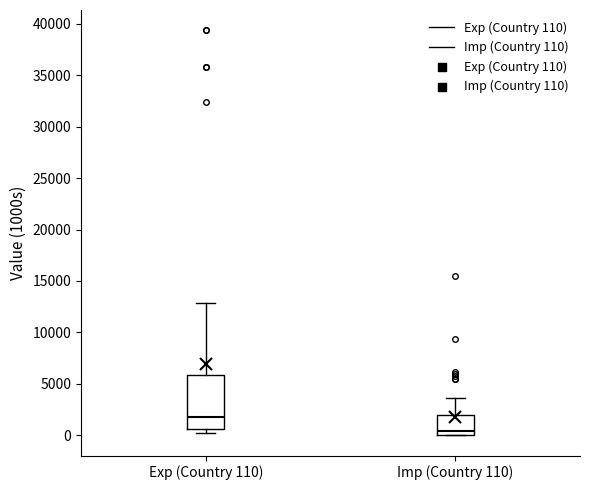

Reading left to right, read every box against the y-axis: the position of its median line, the range the box covers, and the ends of its whiskers. The values are not printed on the chart, so give them approximately, as read against the axis.

Exp (Country 110): median 2000, box 500 to 6000, whiskers 0 to 13000
Imp (Country 110): median 500, box 0 to 2000, whiskers 0 to 3500